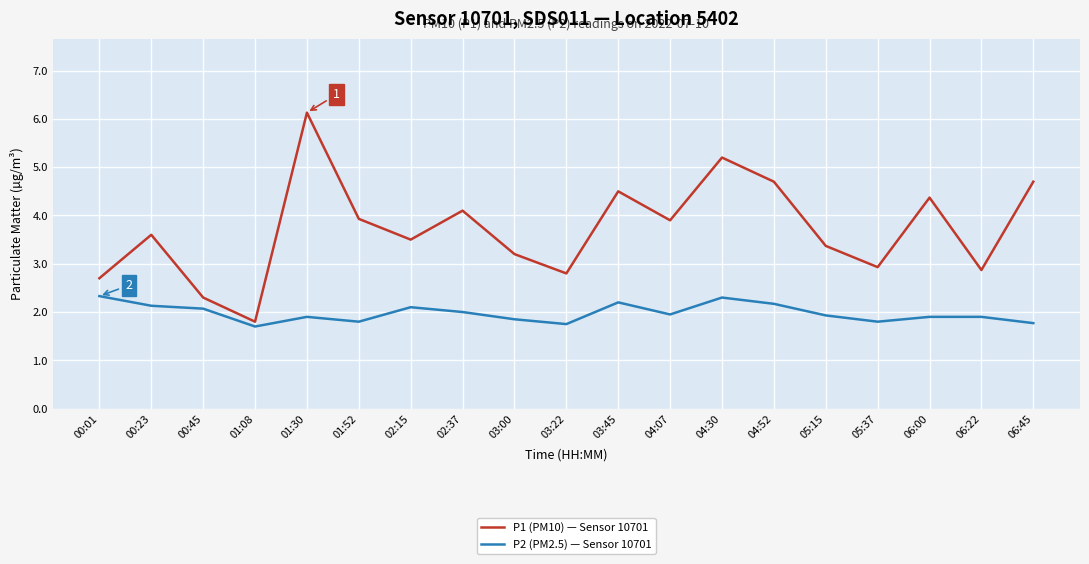

What value does the P1 (PM10) — Sensor 10701 series have at 06:00?

4.4